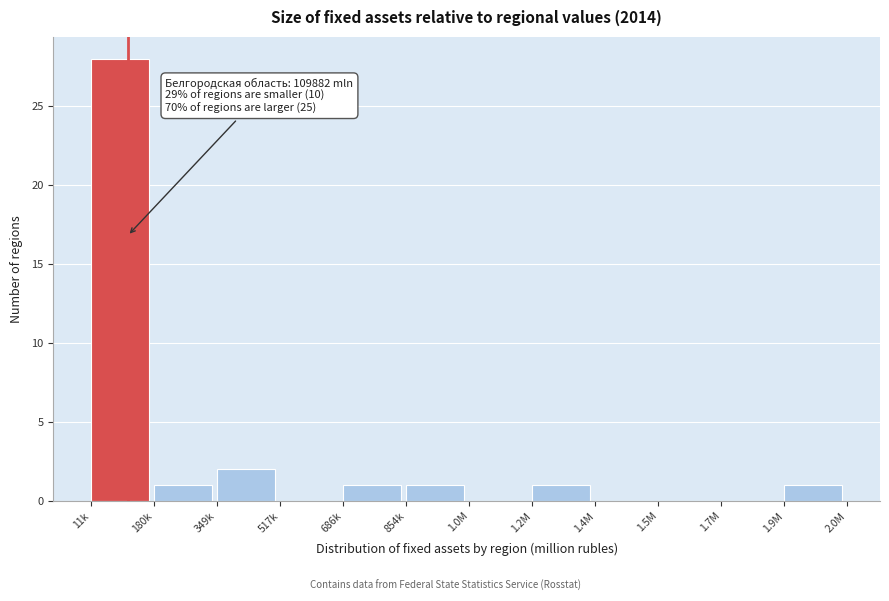

Reading left to right, list all the values displayed in this chart.

11k=28	180k=1	349k=2	517k=0	686k=1	854k=1	1.0M=0	1.2M=1	1.4M=0	1.5M=0	1.7M=0	1.9M=1